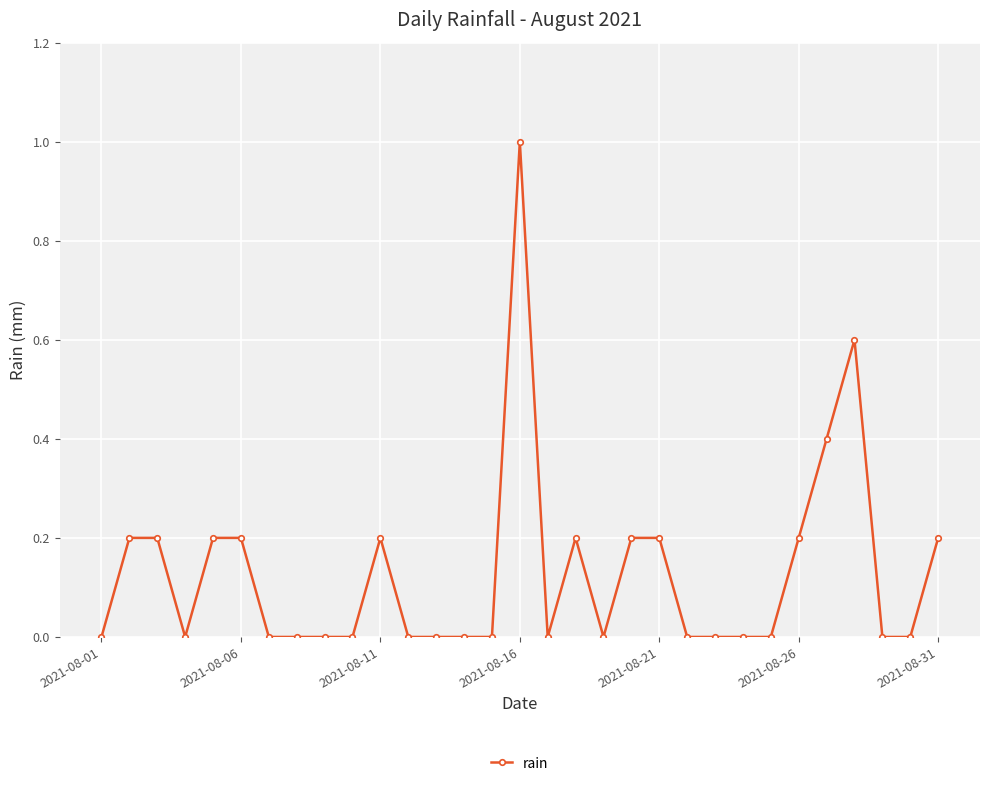

True or false: there are more than 2 points higher than both neighbors.

True